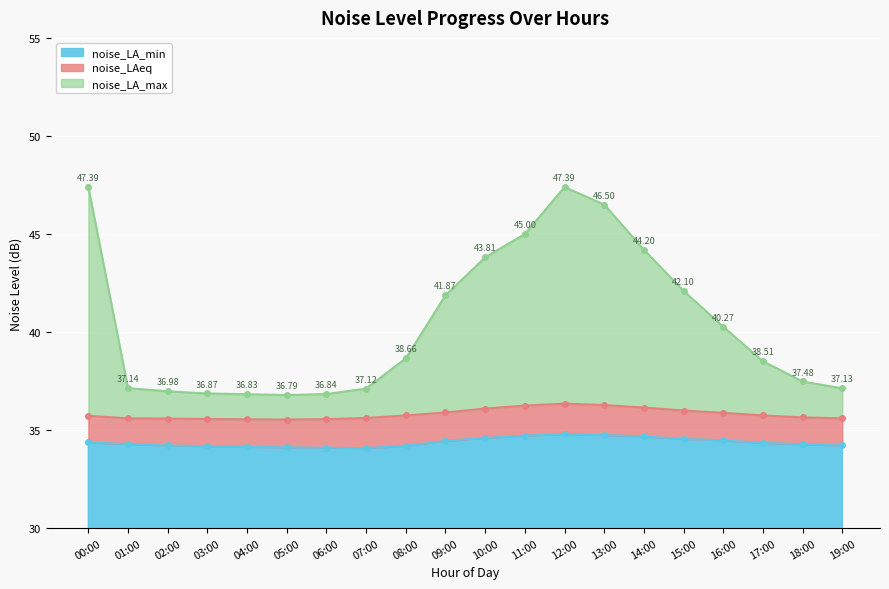

Which series has the widest spread of values?

noise_LA_max